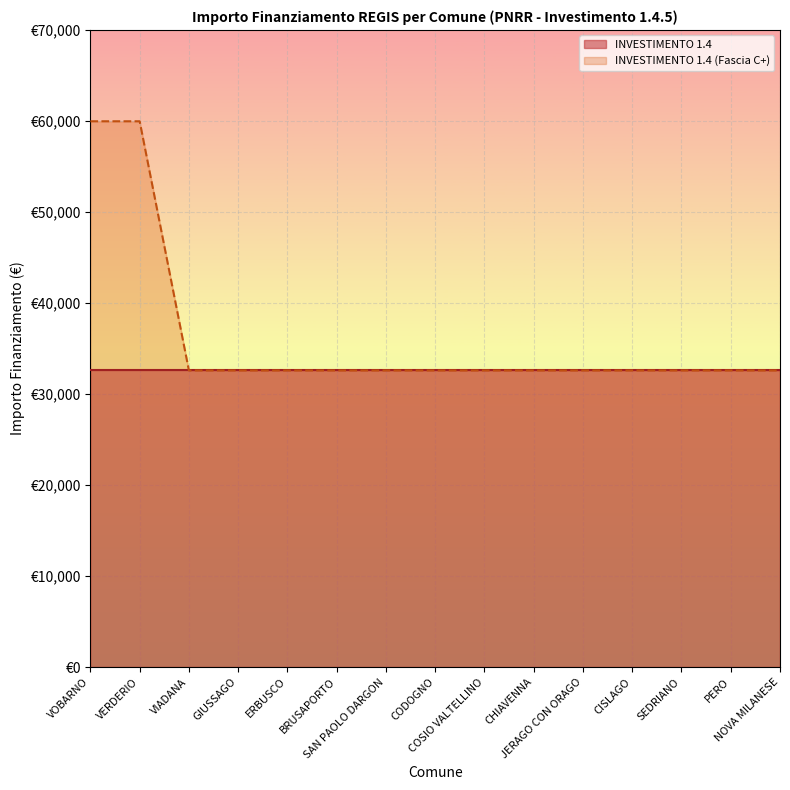

True or false: the data shows 32589 at CISLAGO.

True